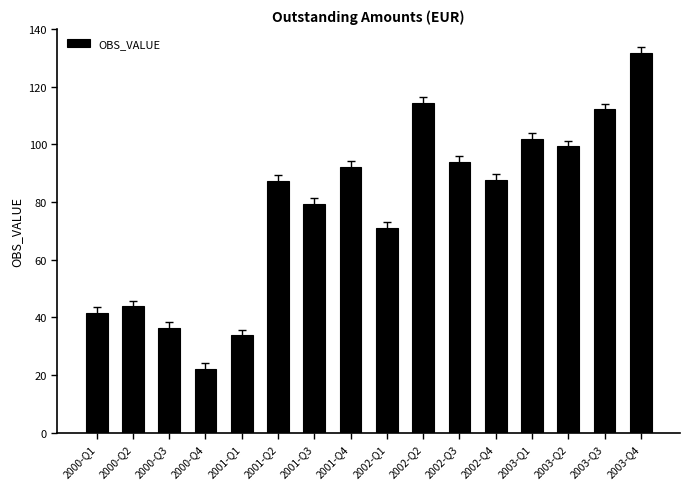

Which has a higher value, 2001-Q4 or 2000-Q1?

2001-Q4